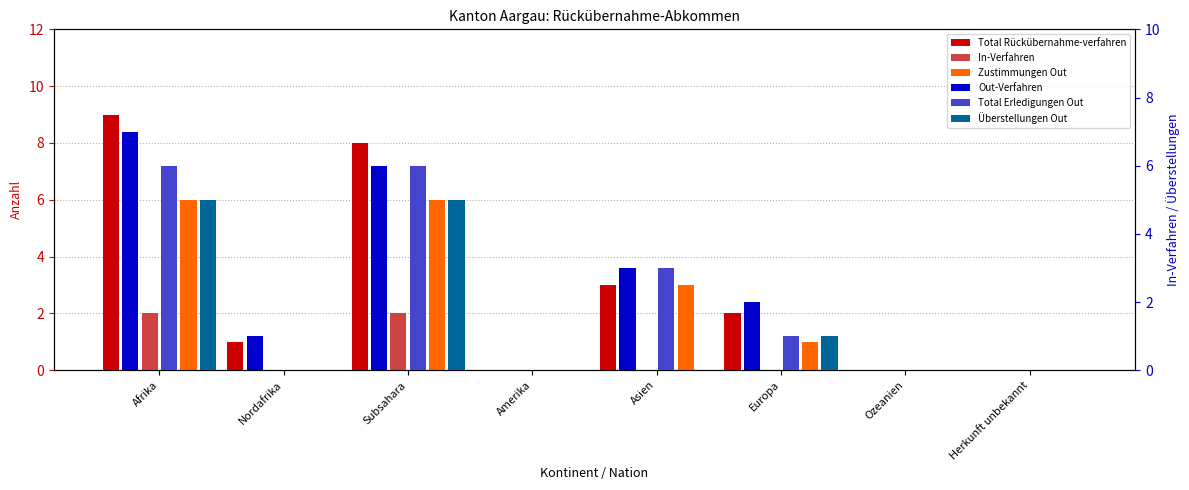

Which label corresponds to the smallest value in the chart?

Amerika